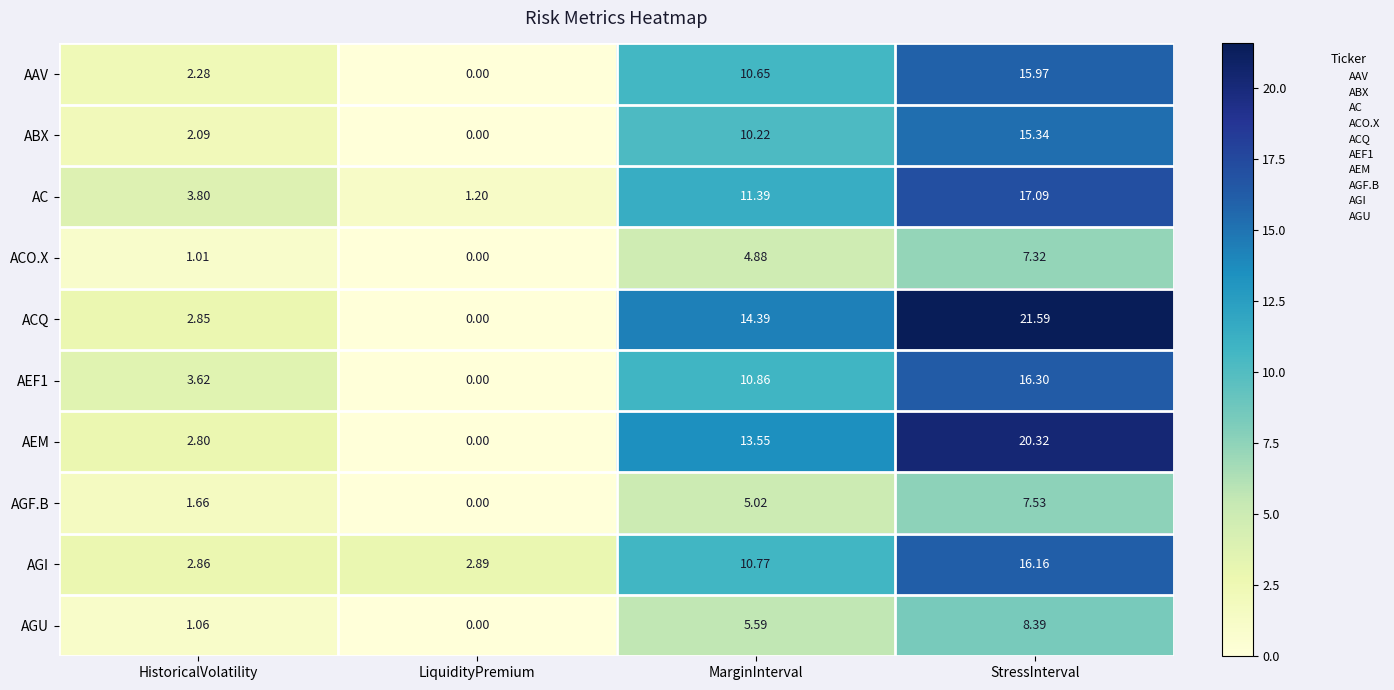

At which category does the chart reach its peak across all series?

StressInterval